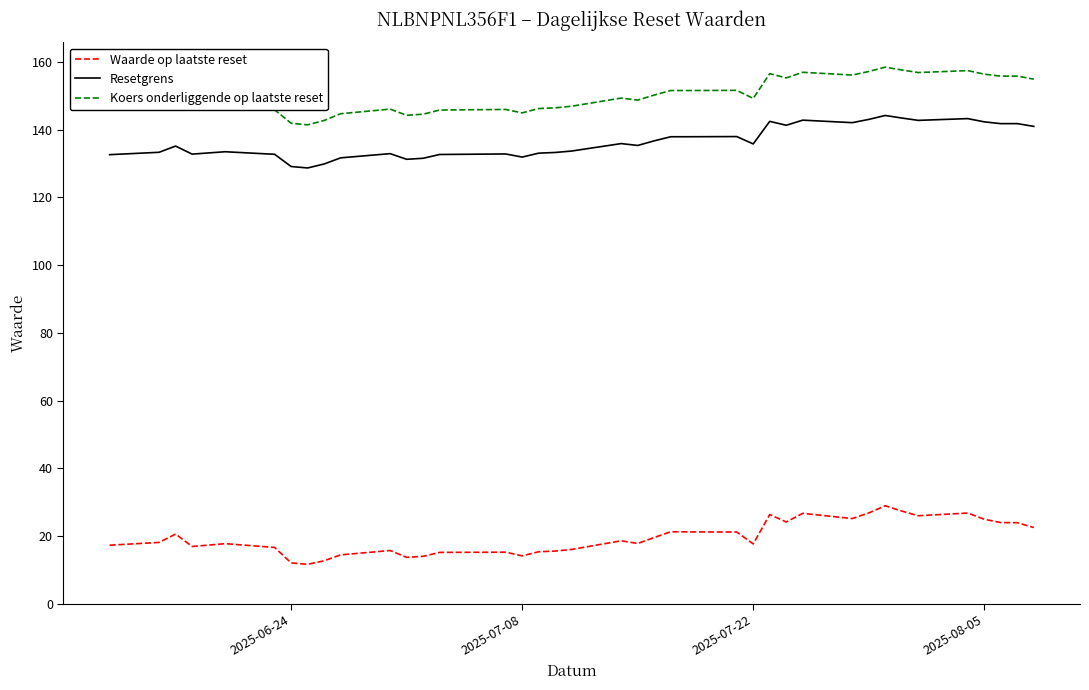

True or false: Koers onderliggende op laatste reset and Waarde op laatste reset cross at least once.

False